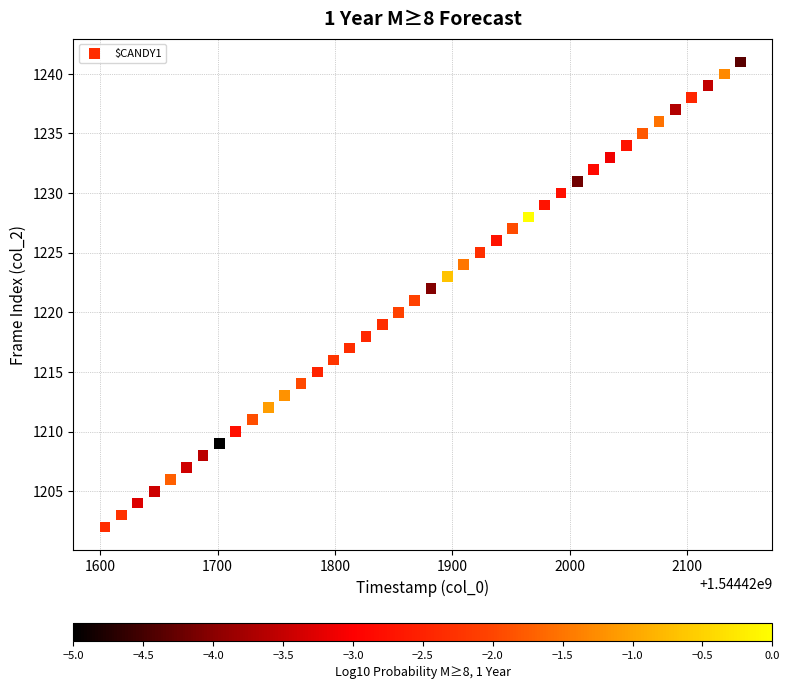

What is the range of Y values (max minus min)?

39